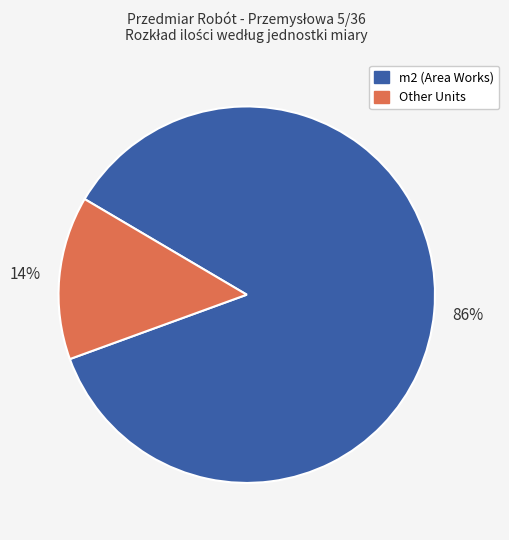

To the nearest percent, what is the difference between the largest and smallest slice percentages?

72%